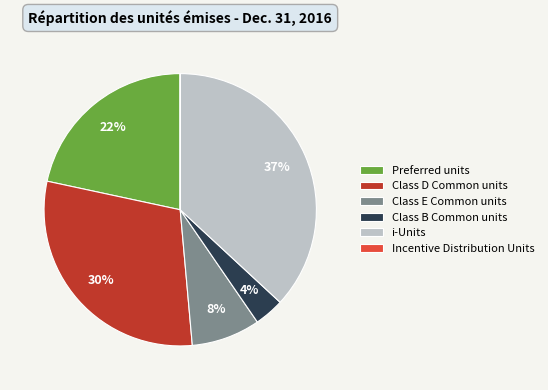

Which has a higher value, Class E Common units or Preferred units?

Preferred units